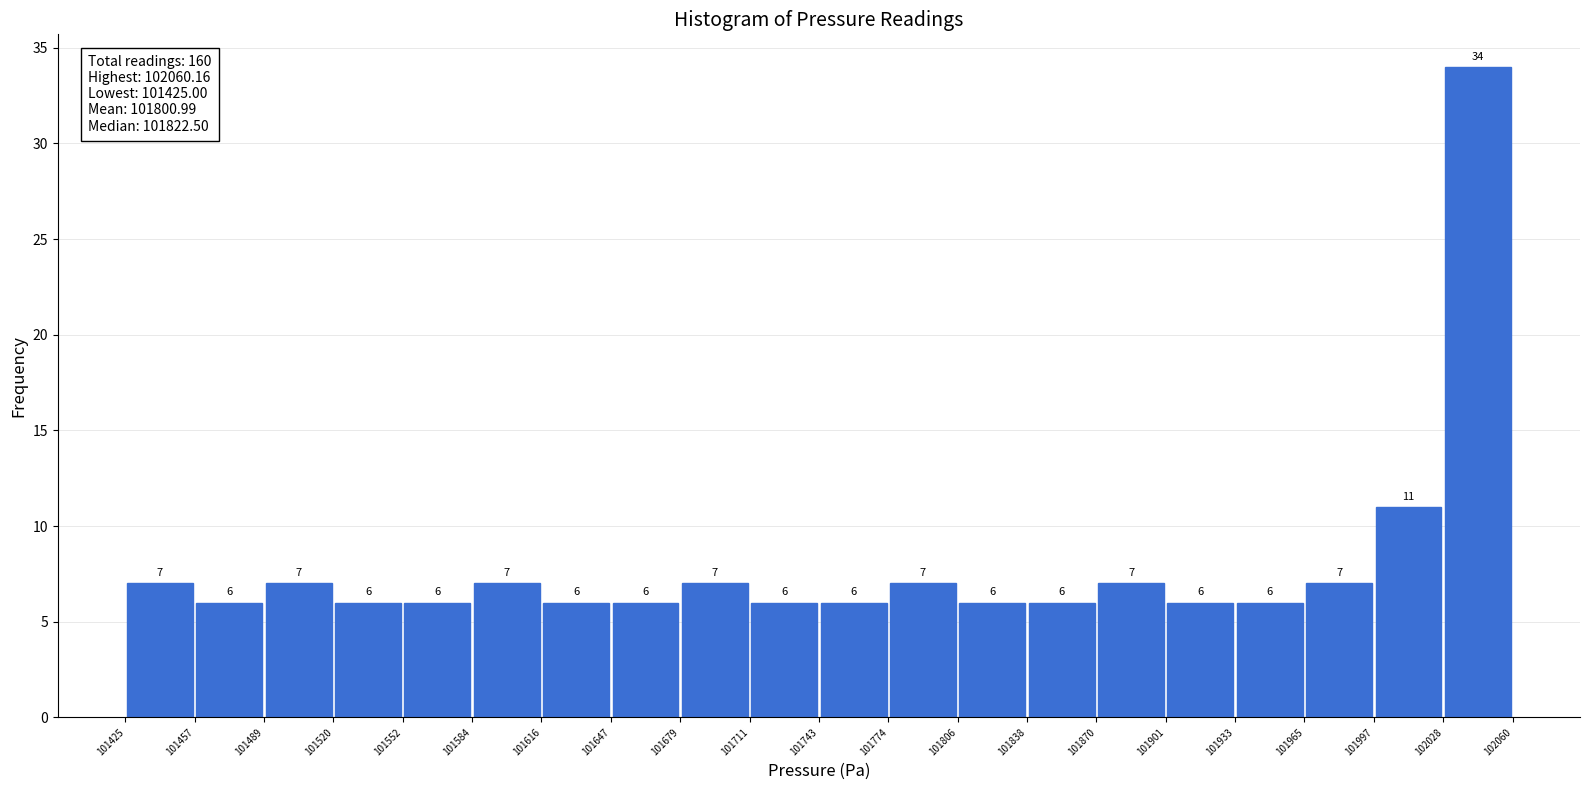

Reading left to right, transcribe this chart: for each bar, give the range it covers on the x-axis and its height.

101425 to 101457: 7
101457 to 101489: 6
101489 to 101520: 7
101520 to 101552: 6
101552 to 101584: 6
101584 to 101616: 7
101616 to 101647: 6
101647 to 101679: 6
101679 to 101711: 7
101711 to 101743: 6
101743 to 101774: 6
101774 to 101806: 7
101806 to 101838: 6
101838 to 101870: 6
101870 to 101901: 7
101901 to 101933: 6
101933 to 101965: 6
101965 to 101997: 7
101997 to 102028: 11
102028 to 102060: 34